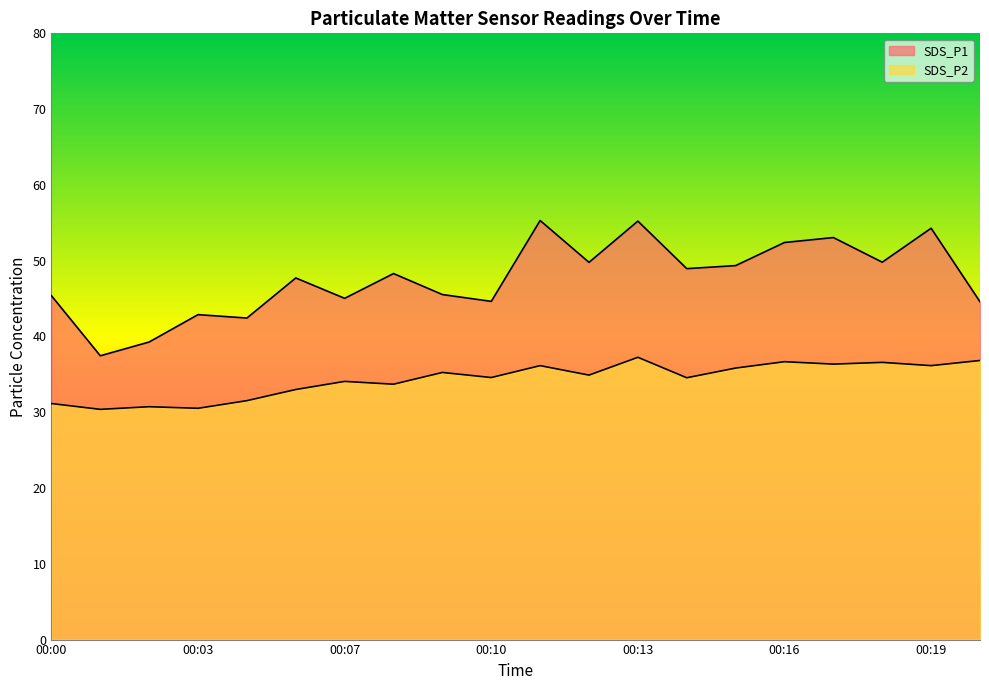

How many values in the SDS_P2 series are below 34?

7